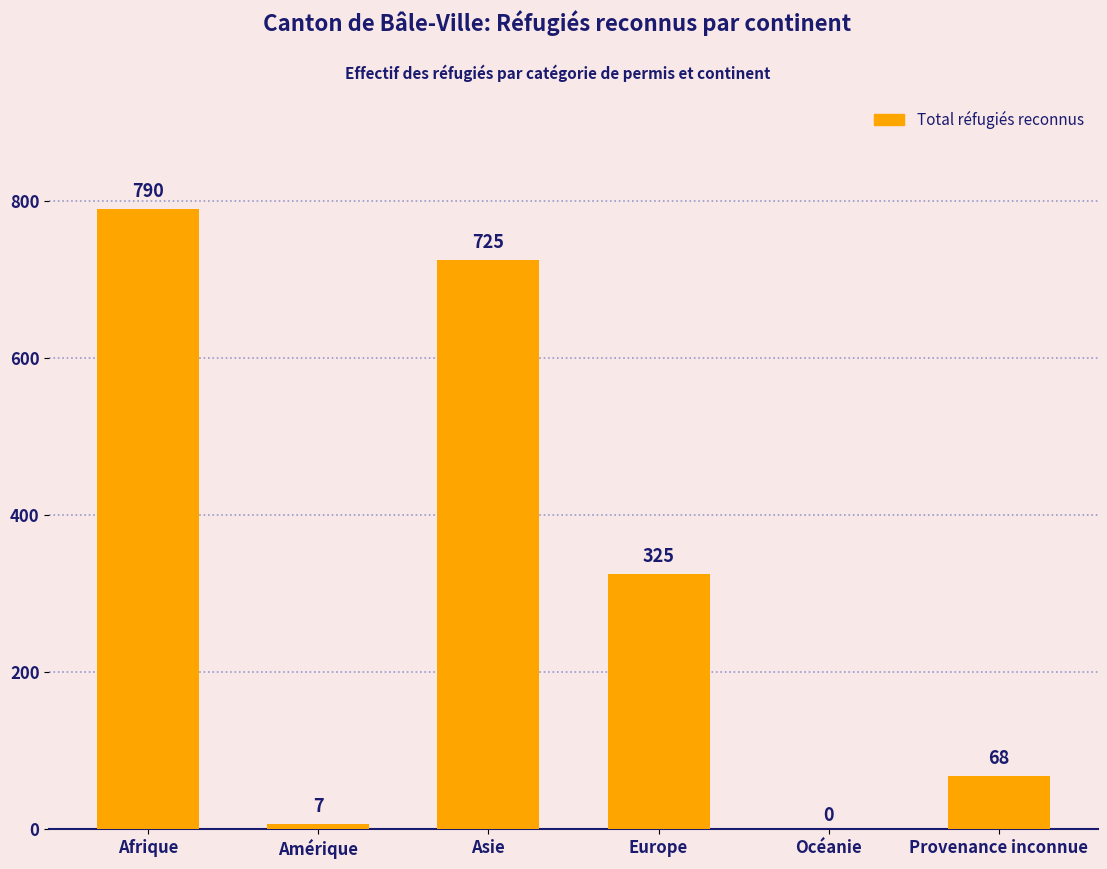

The value at Asie is 725. True or false?

True